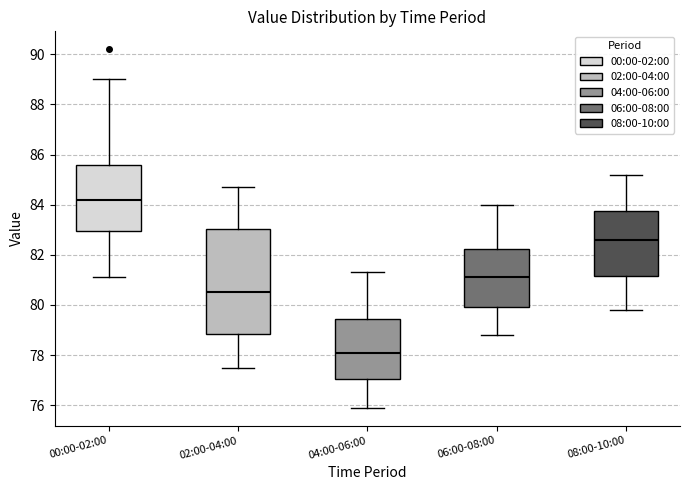

Which box's median line is the highest?

00:00-02:00